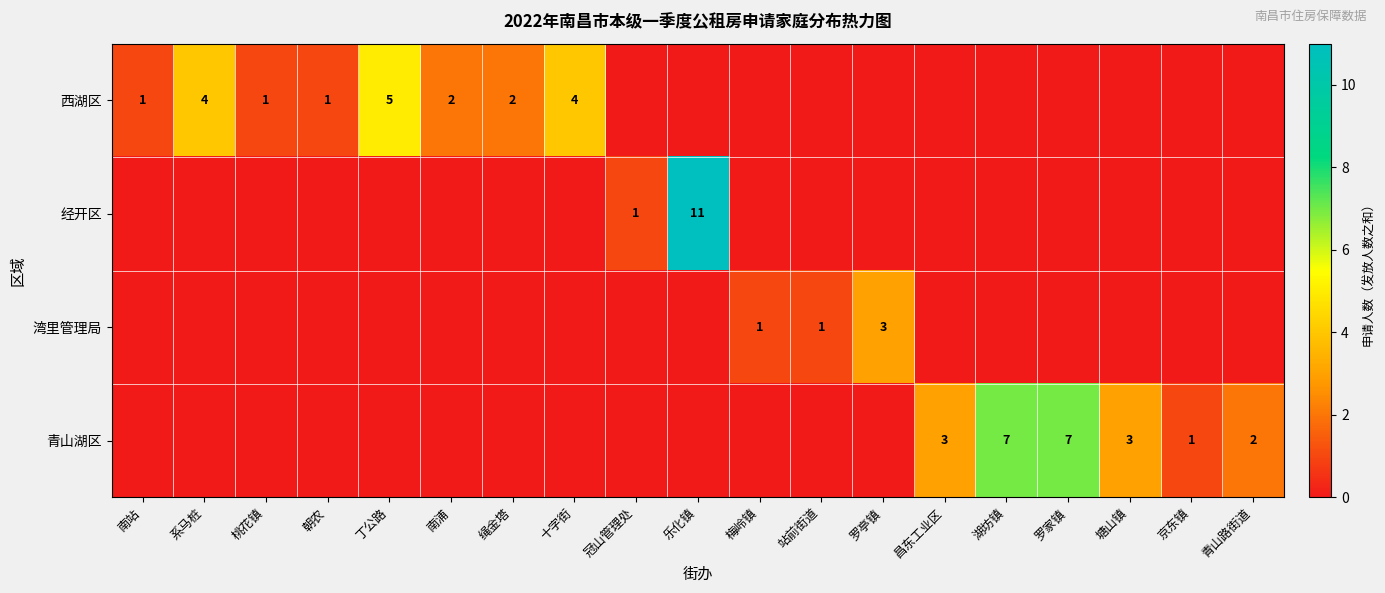

At how many categories does at least one series exceed 3?

6